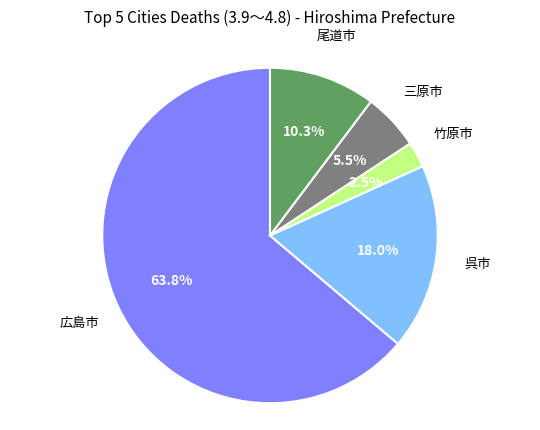

Is there any slice that represents more than half of the pie?

Yes